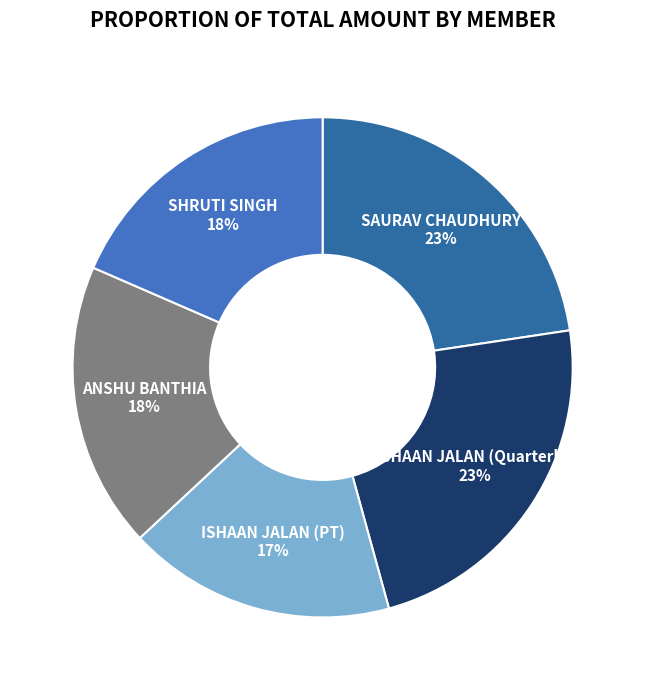

How many slices are in this pie chart?

5